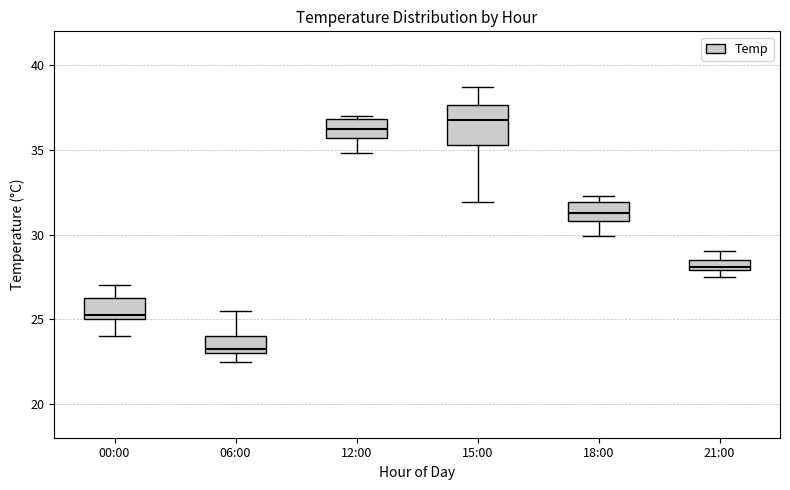

Where does the lower whisker of the box for 00:00 end on the y-axis? The values are not printed on the chart, so give them approximately, as read against the axis.

24.0